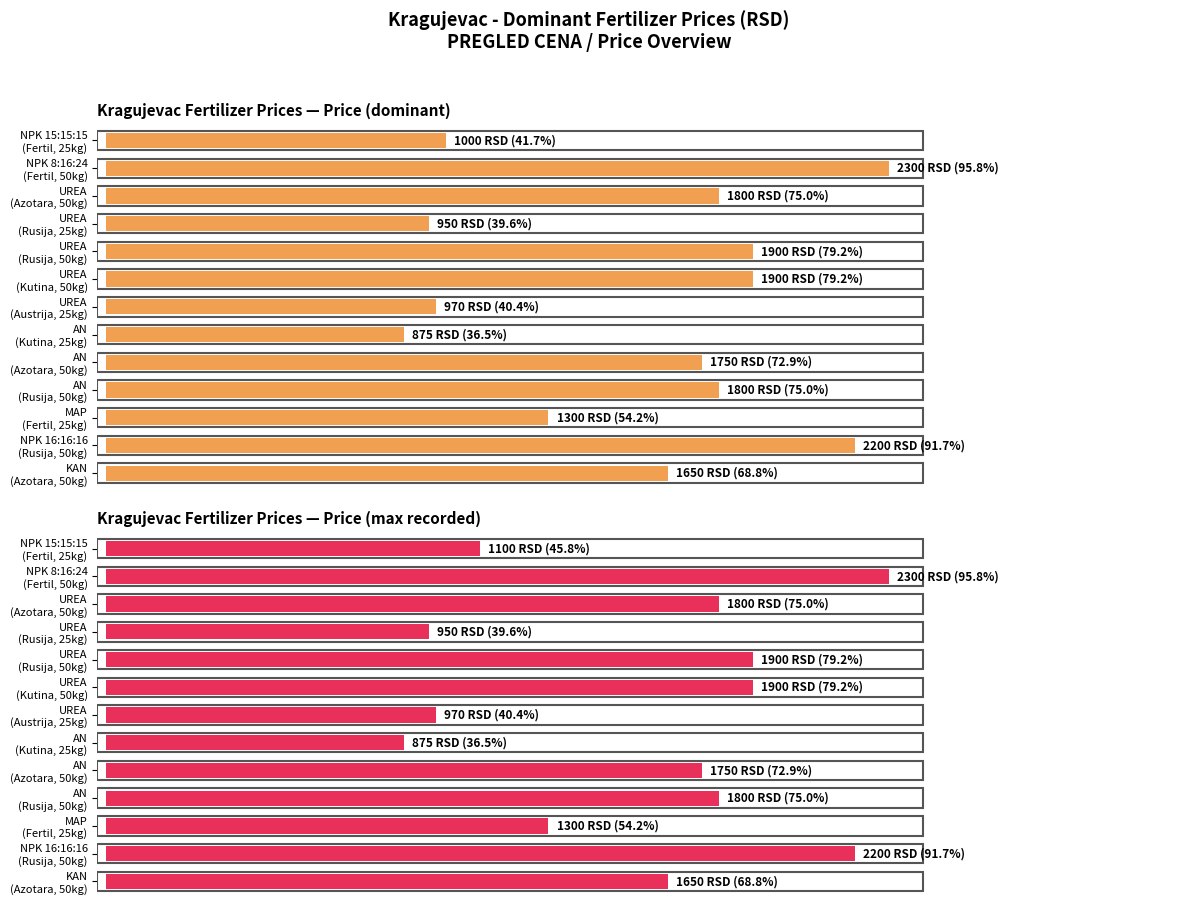

Which series has the largest range (max minus min)?

Price (dominant)